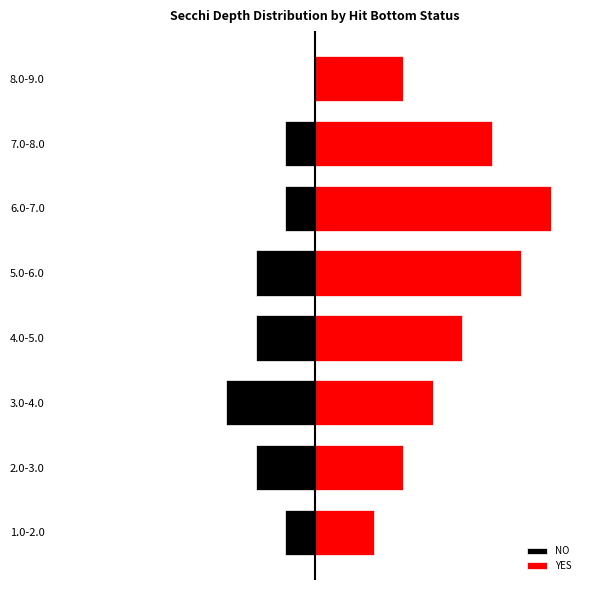

What is the average value of the NO series?

-2